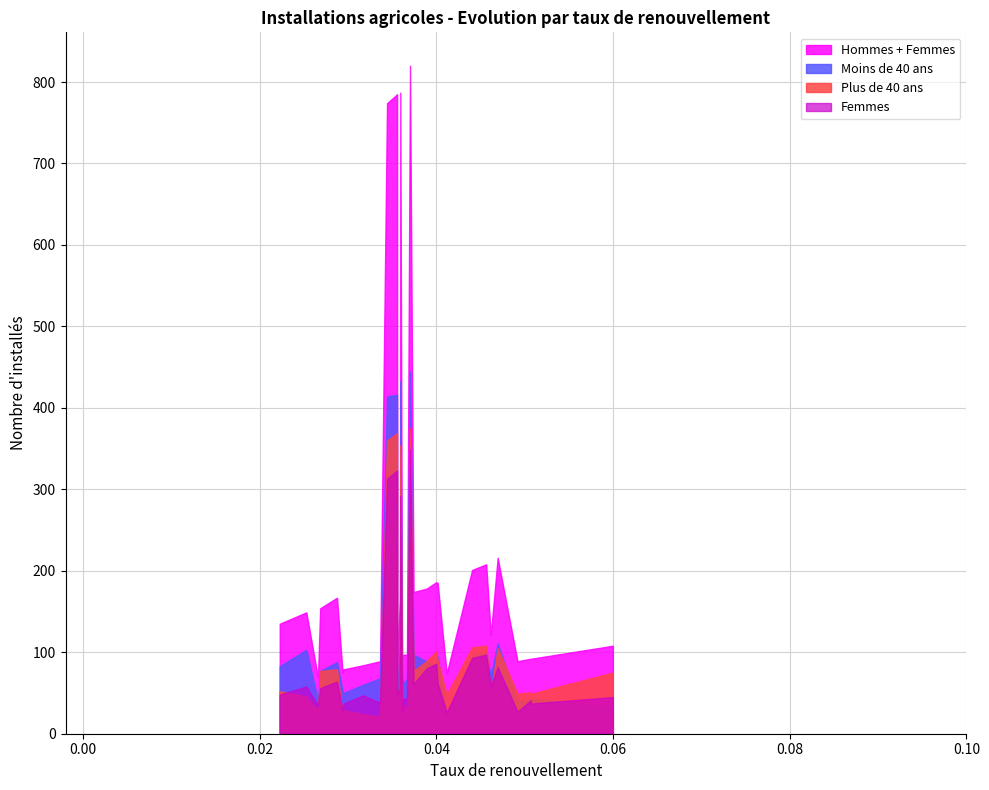

After their last crossing, which series has the higher values: Femmes or Plus de 40 ans?

Plus de 40 ans